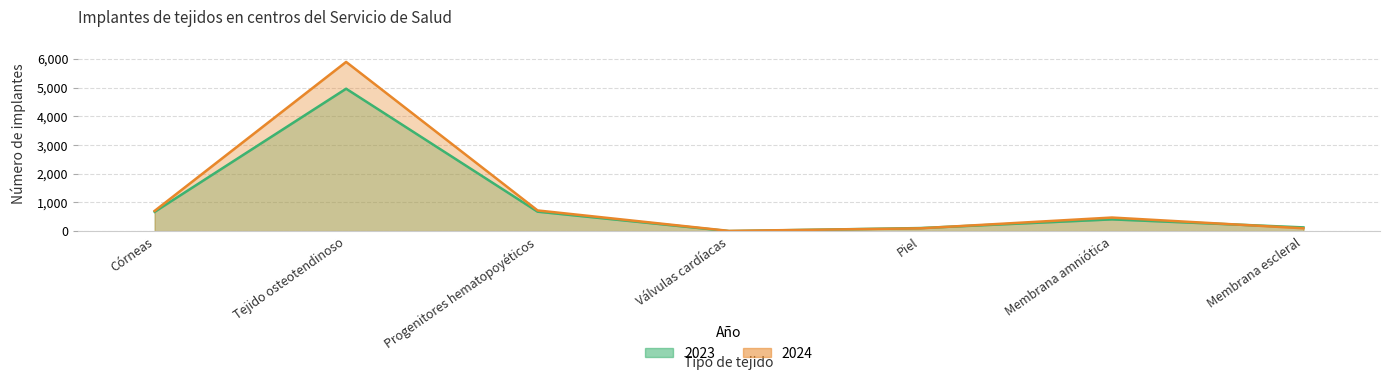

The 2024 series shows 705 at Córneas. True or false?

True